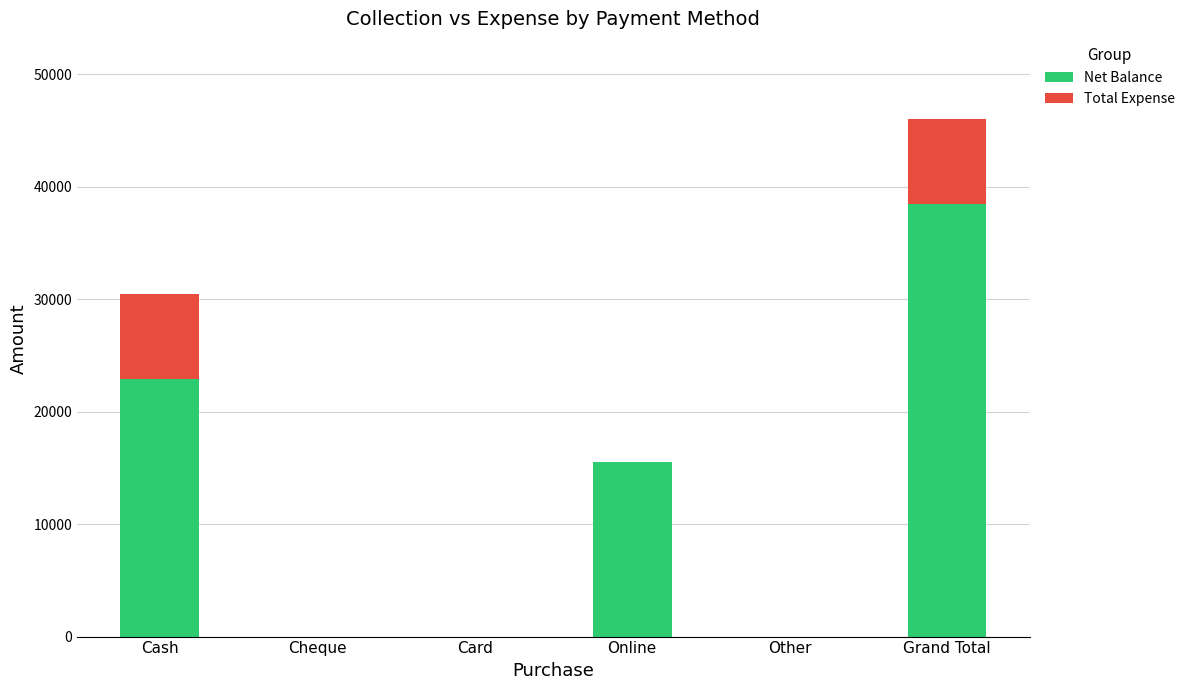

What is the total value across all series at Online?

15500